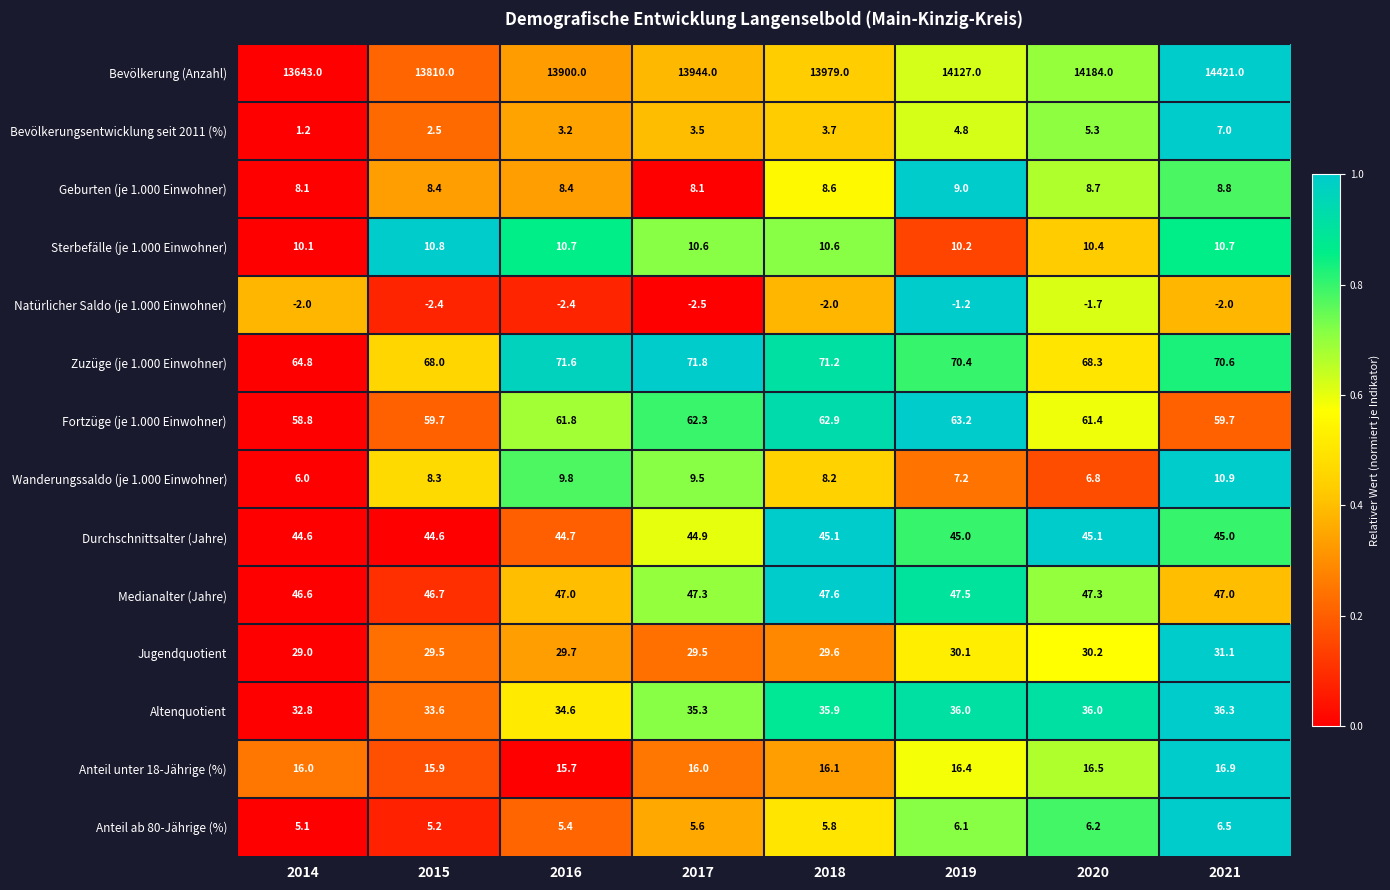

Which series changed the most between 2019 and 2020?

Bevölkerung (Anzahl)